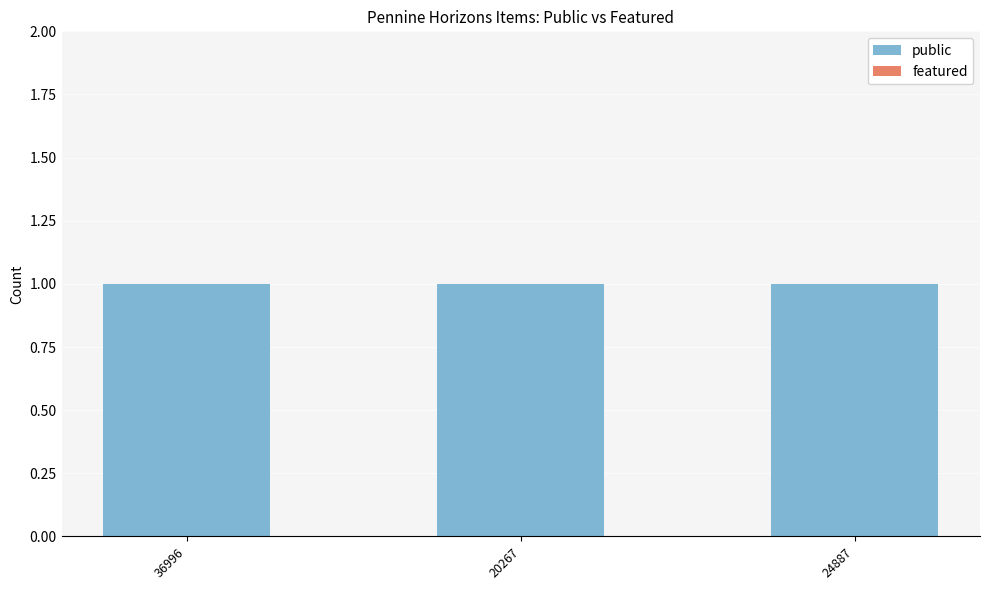

At which category does the chart reach its peak across all series?

36996